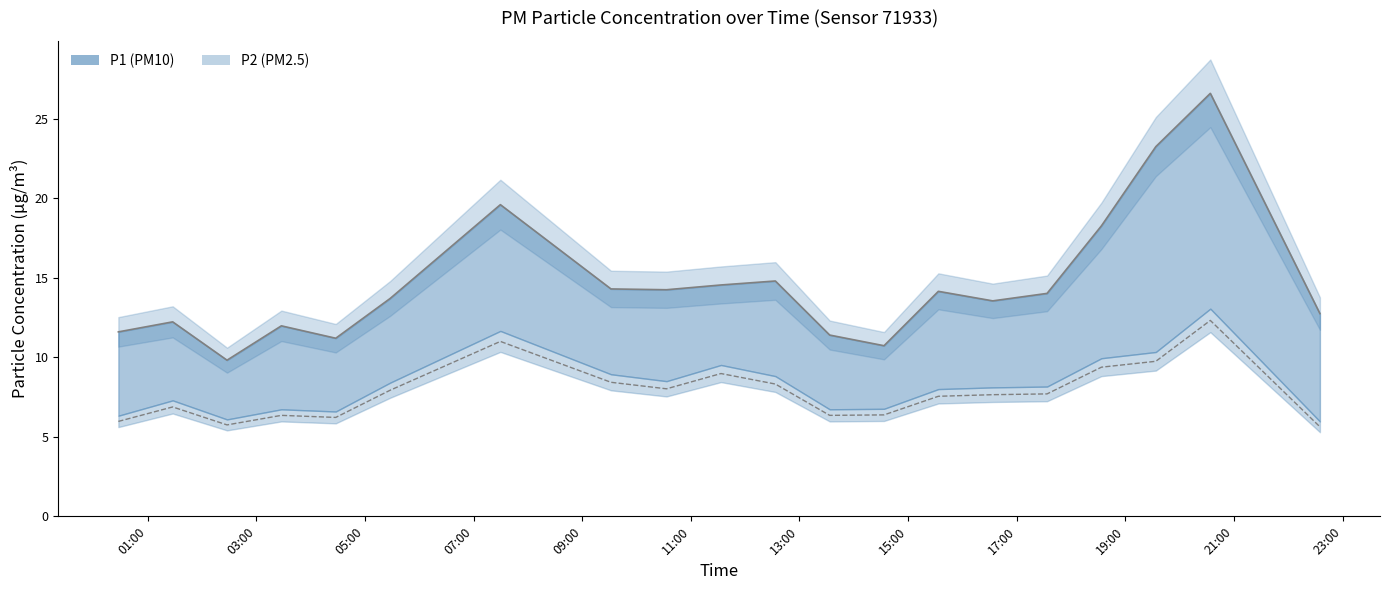

What is the difference between the P1 values at 2023-04-06T11:33:20 and 2023-04-06T22:34:50?

1.8